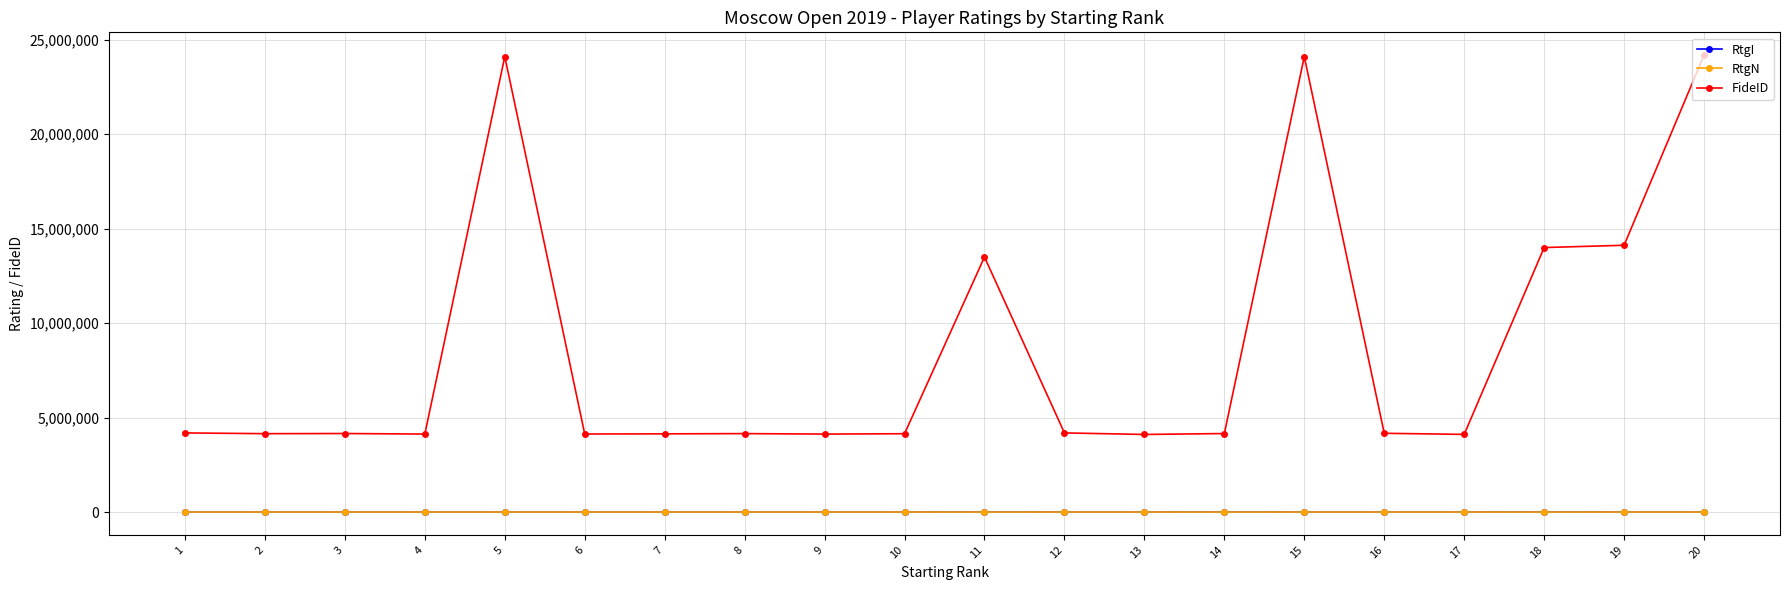

True or false: FideID has more than 1 points higher than both neighbors.

True